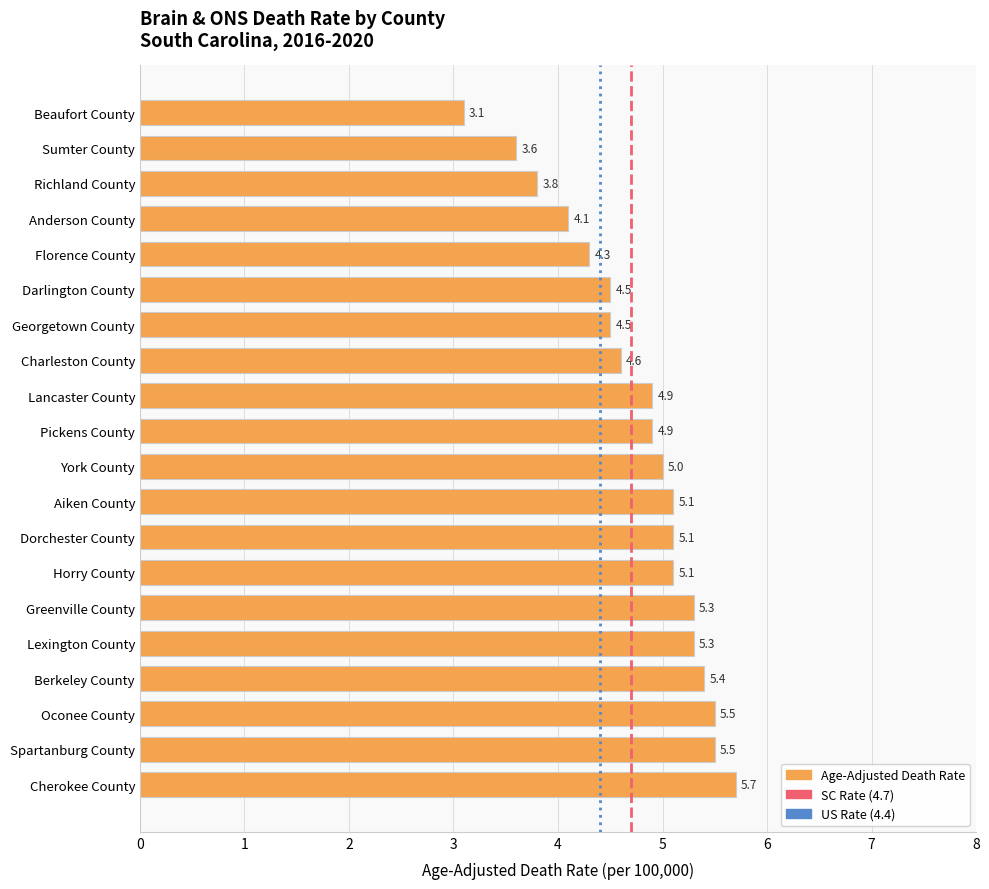

Approximately how many times larger is the value at Charleston County compared to Spartanburg County?

0.8